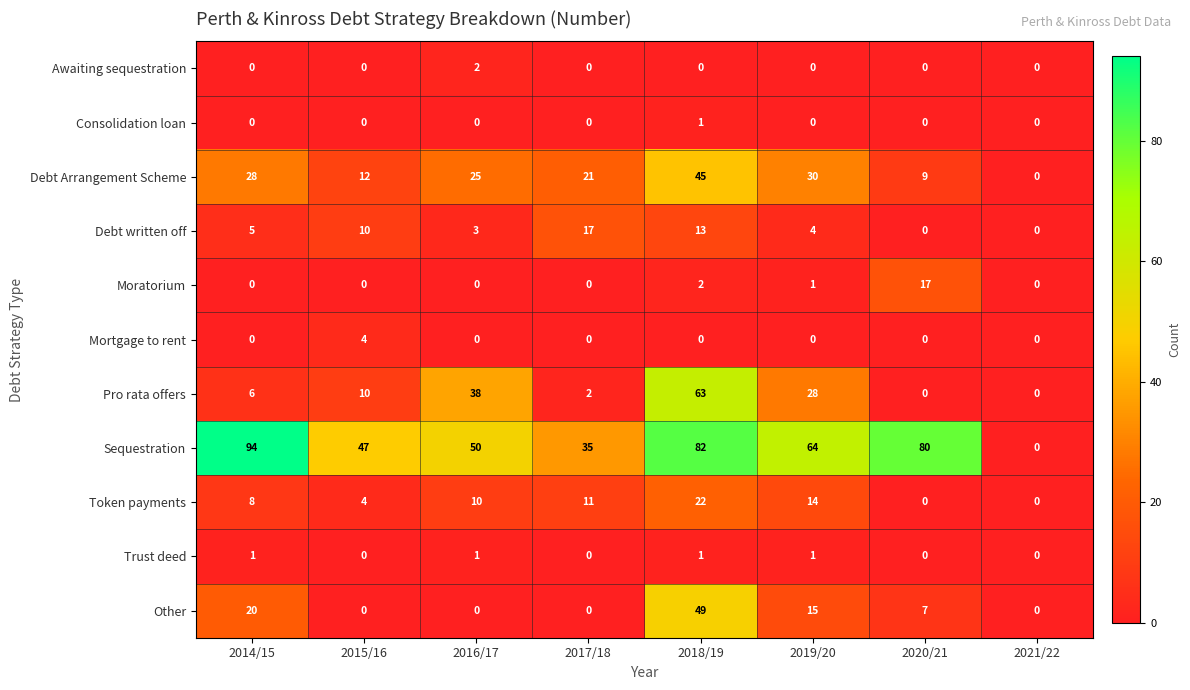

Count the Mortgage to rent values in the range 0 to 1.

7